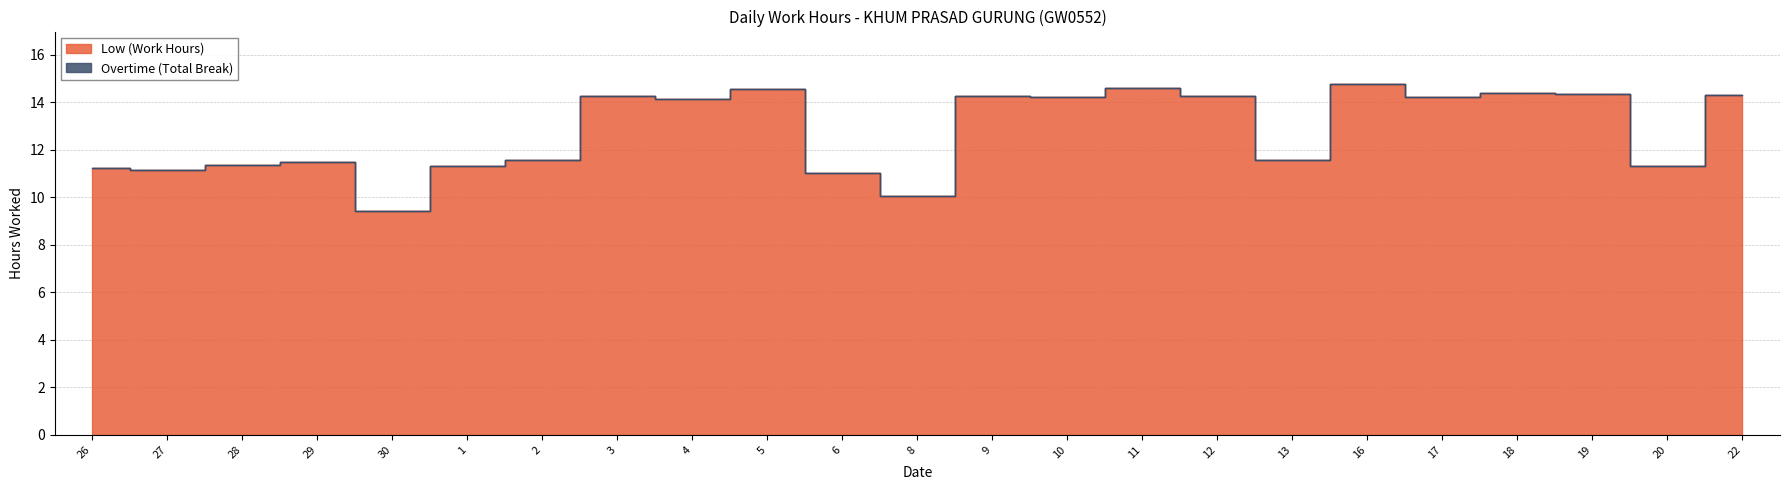

List the labels in order of value, largest first.

16, 11, 5, 18, 19, 22, 9, 12, 3, 10, 17, 4, 13, 2, 29, 28, 20, 1, 26, 27, 6, 8, 30